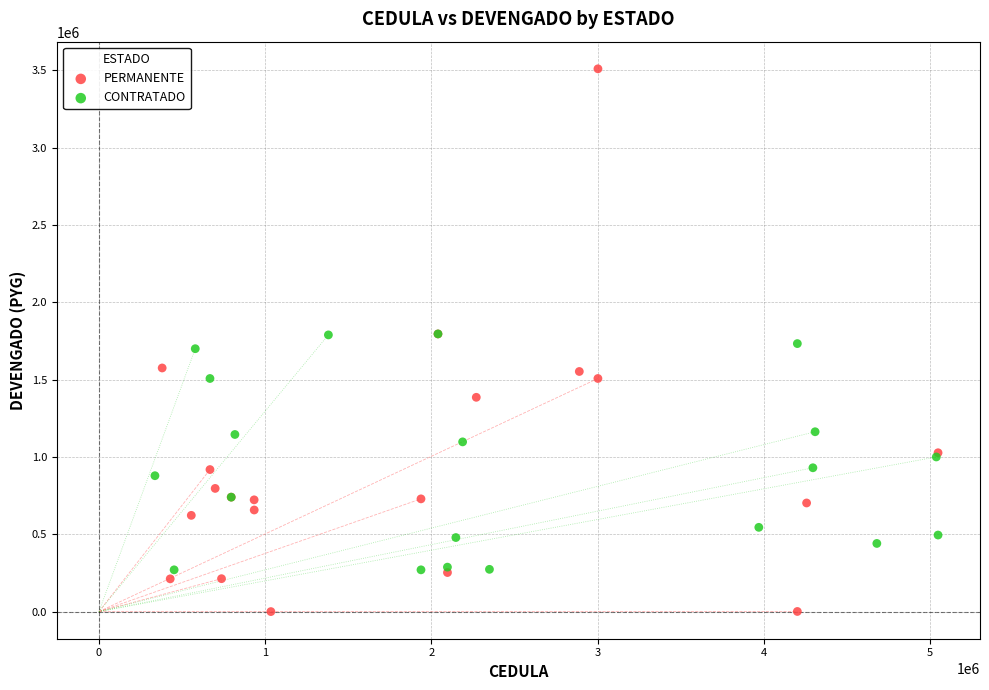

Which series reaches the maximum Y coordinate?

PERMANENTE